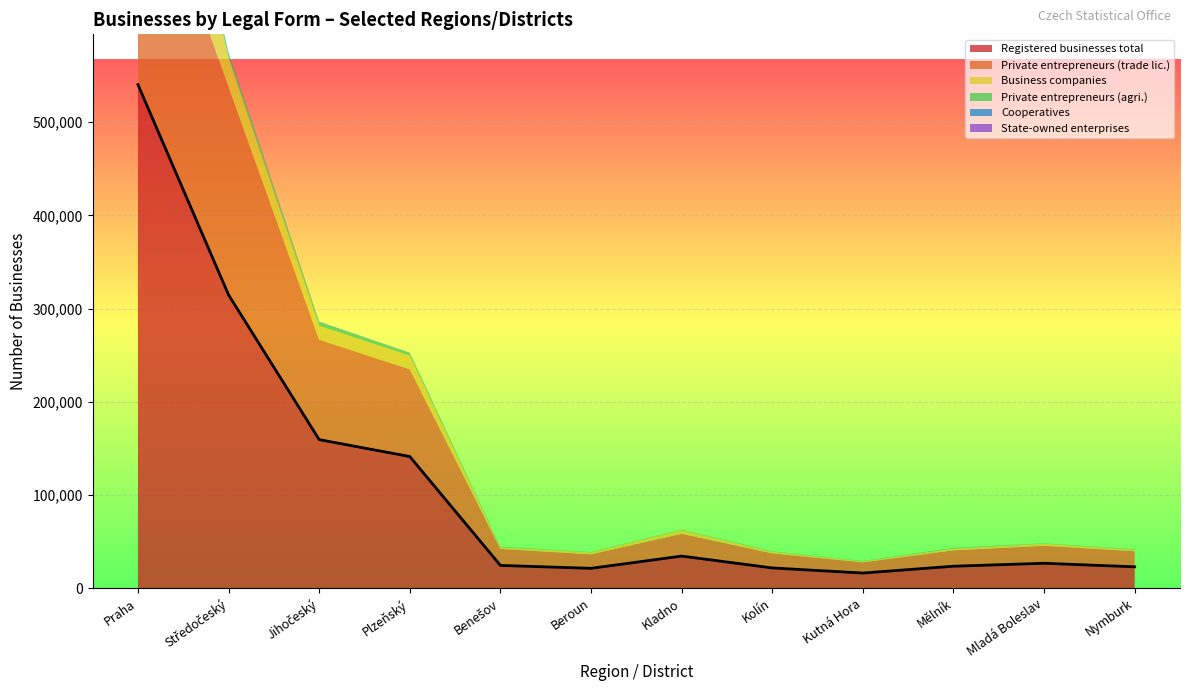

True or false: Private entrepreneurs (trade lic.) and Registered businesses total cross at least once.

False